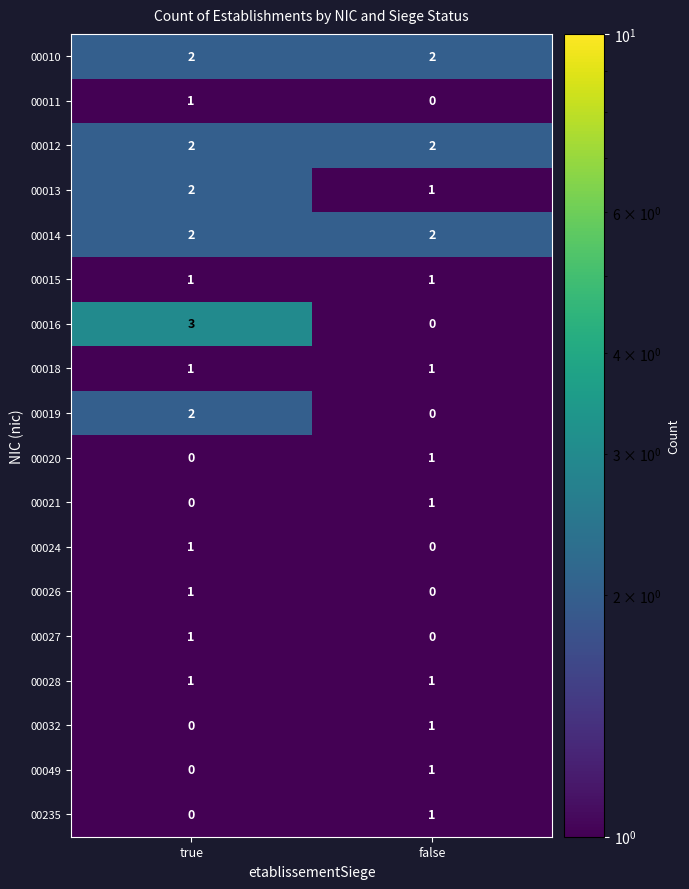

What is the sum of all 00012 values?

4